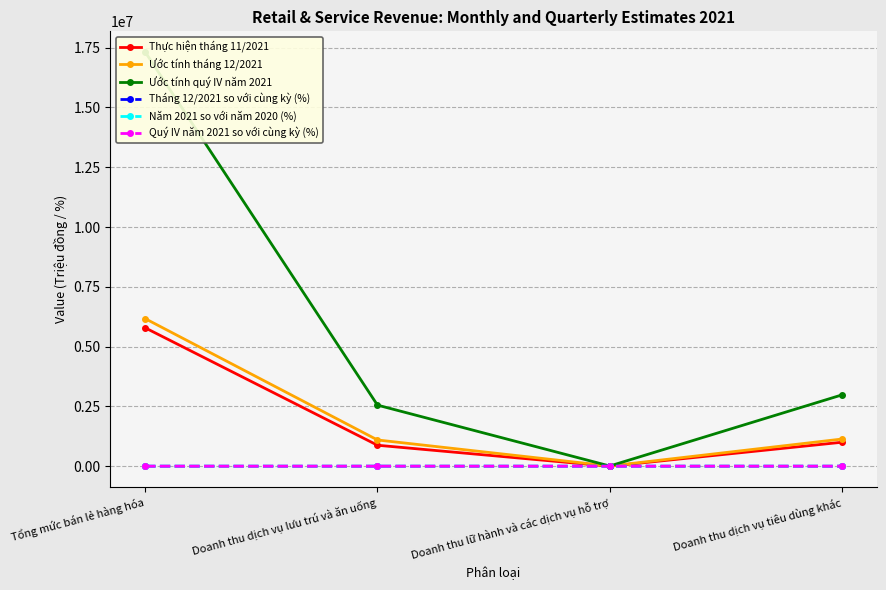

What is the label of the 1st point from the left?

Tổng mức bán lẻ hàng hóa